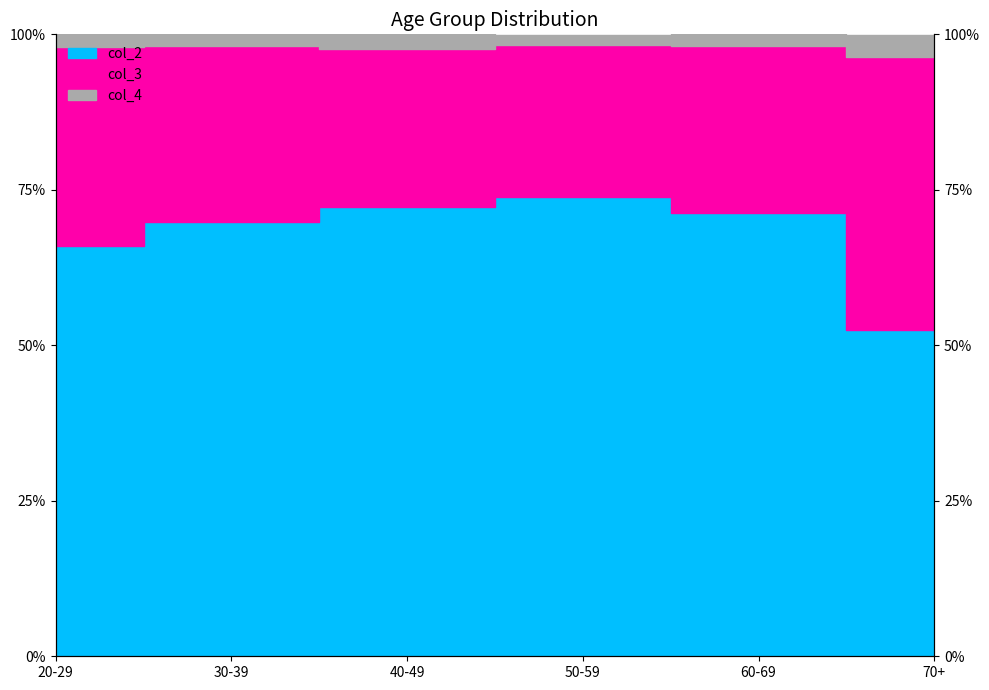

At which label is col_4 closest to 97?

40-49